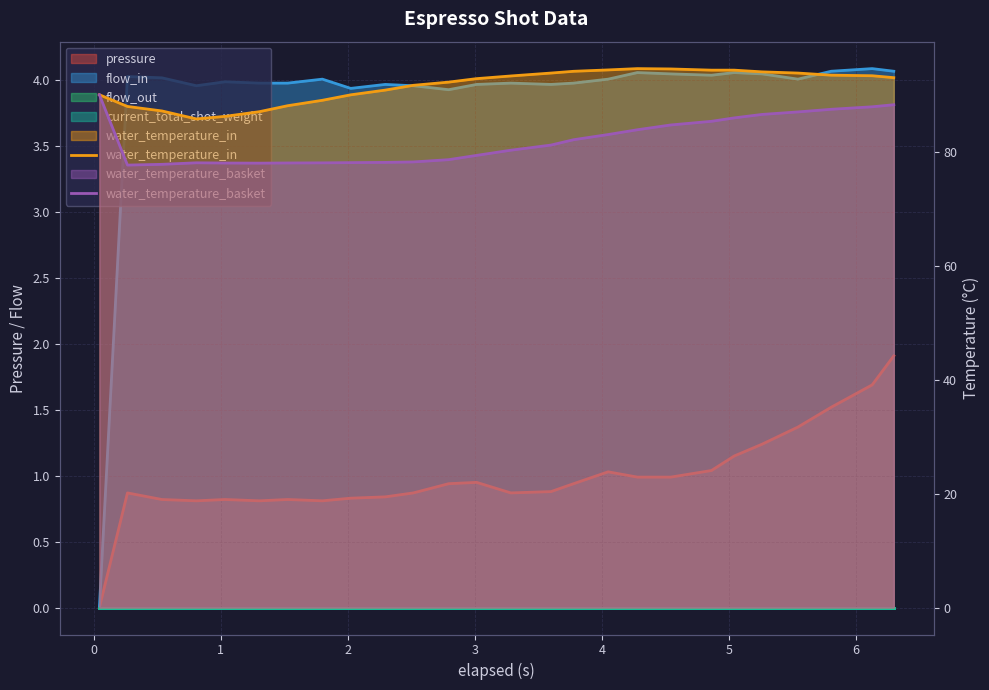

Is it true that water_temperature_in equals 161.9 at −1?

False